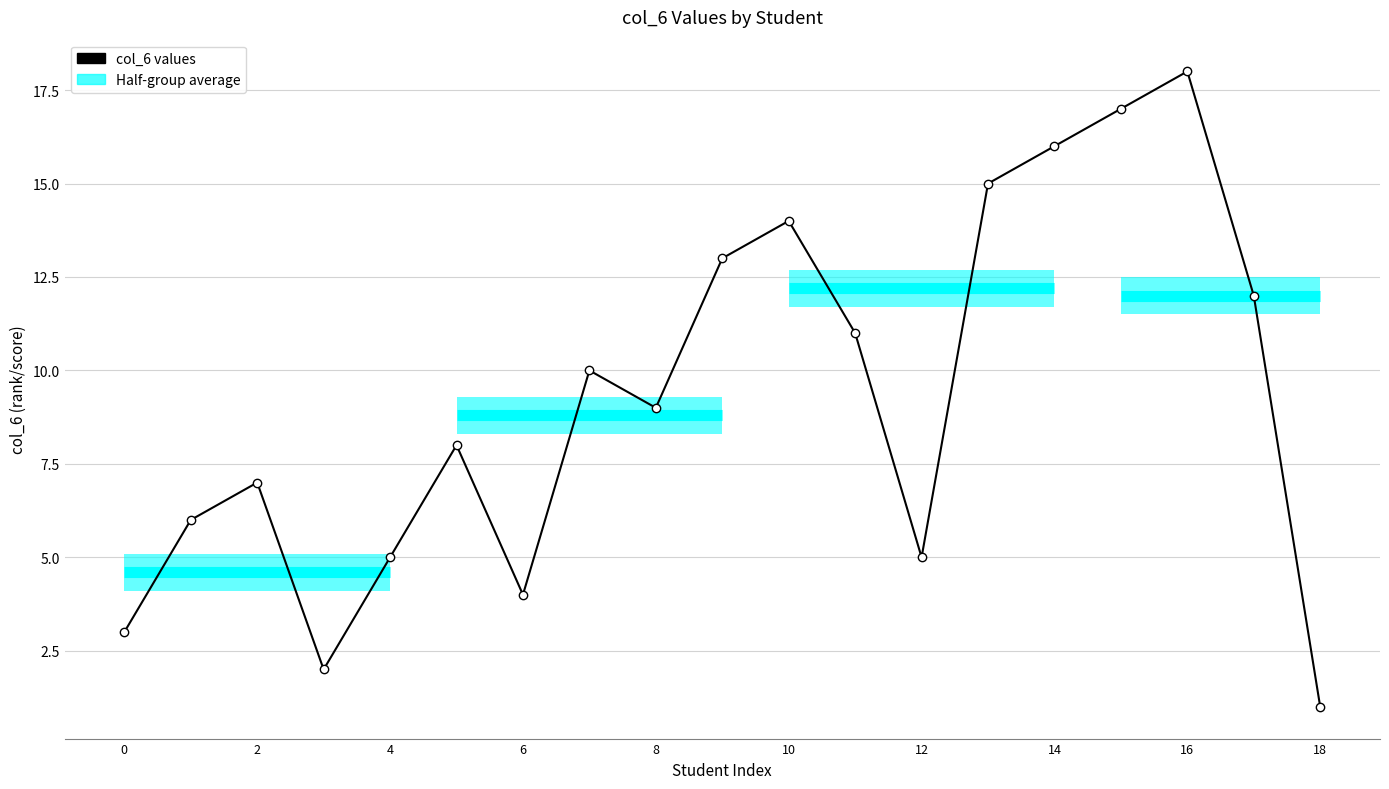

How many points are higher than both their immediate neighbors (excluding endpoints)?

5